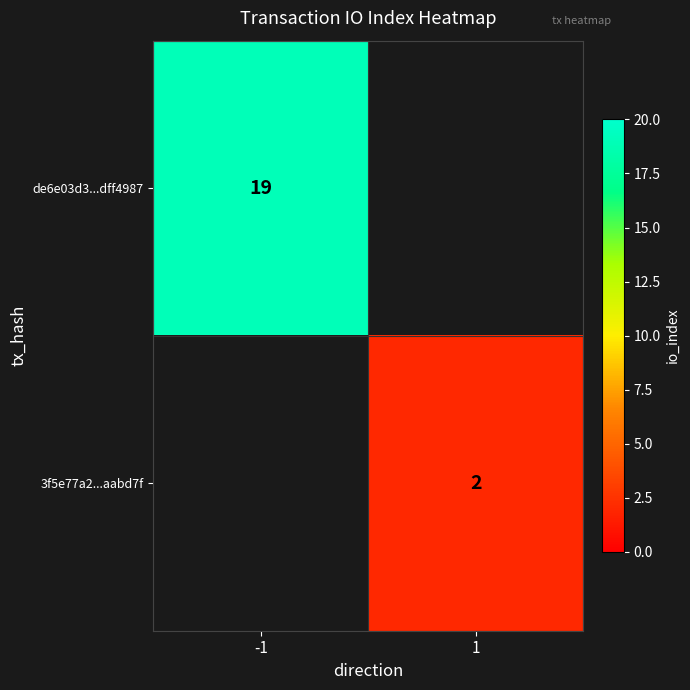

True or false: de6e03d3...dff4987 has a value of 19 at -1.

True